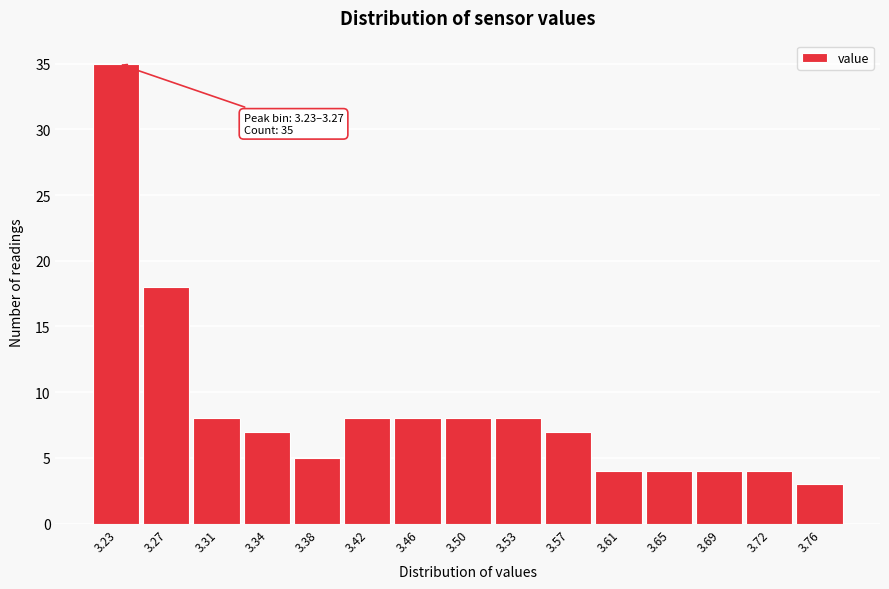

Reading left to right, extract all data points from this chart.

35	18	8	7	5	8	8	8	8	7	4	4	4	4	3